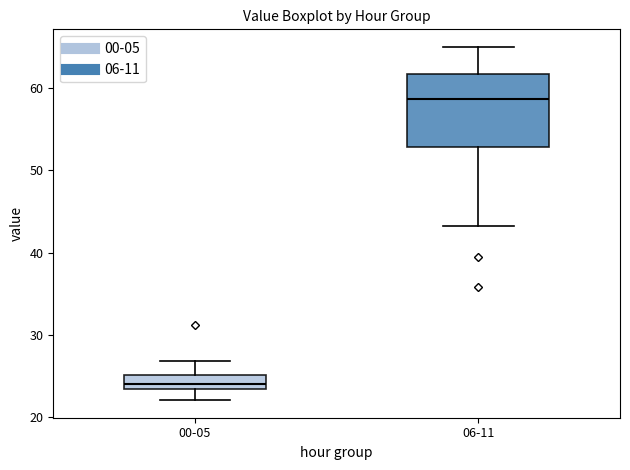

Which box is the tallest, from its lower edge to its upper edge?

06-11